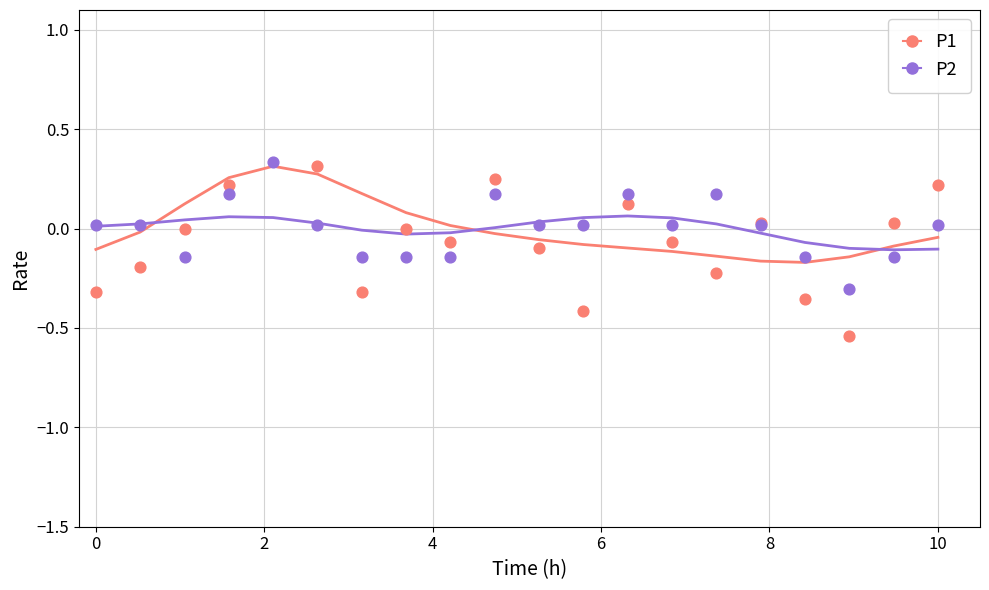

Is the value of P2 at 0 greater than the value of P1 at 10?

No